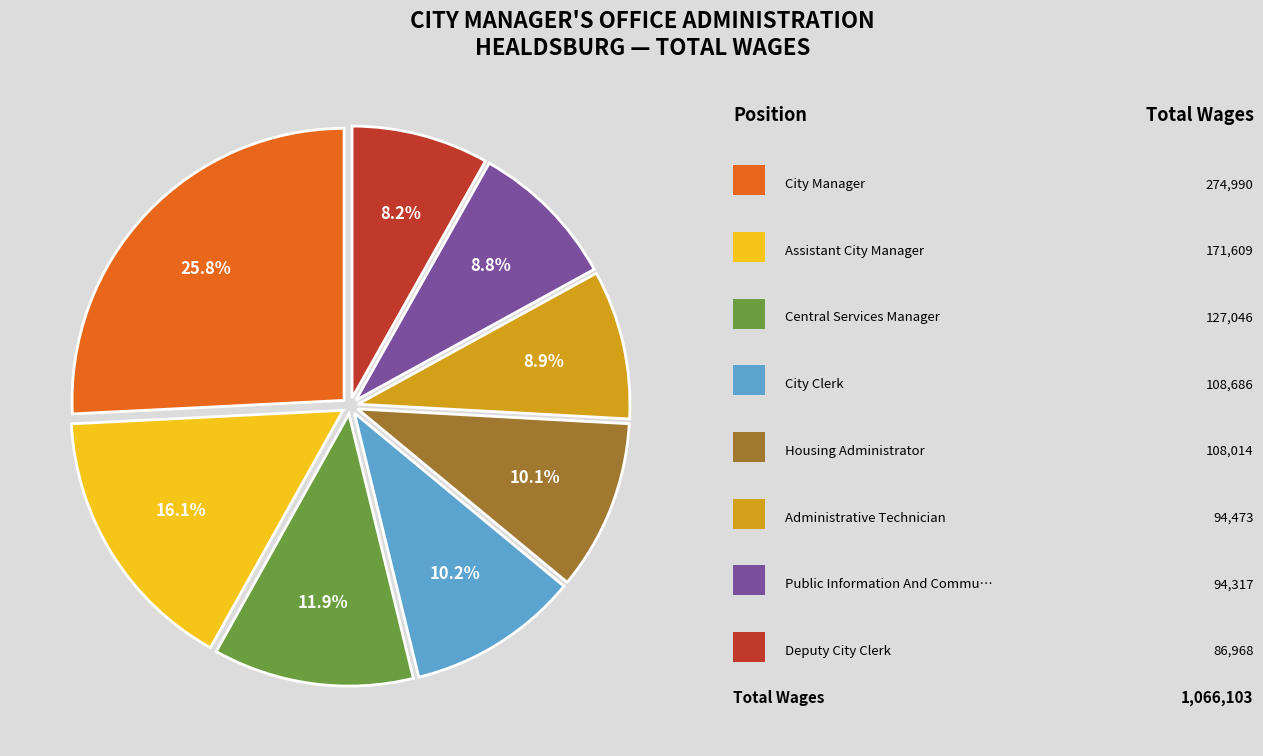

Is there any slice that represents more than half of the pie?

No